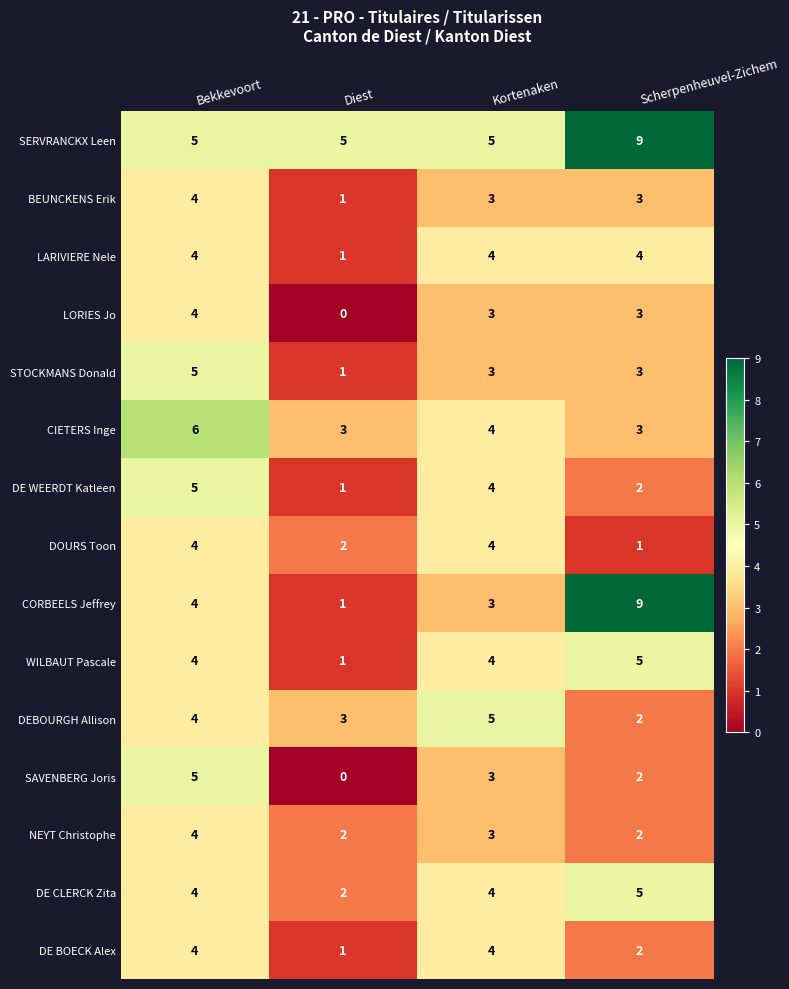

Which series has the widest spread of values?

CORBEELS Jeffrey